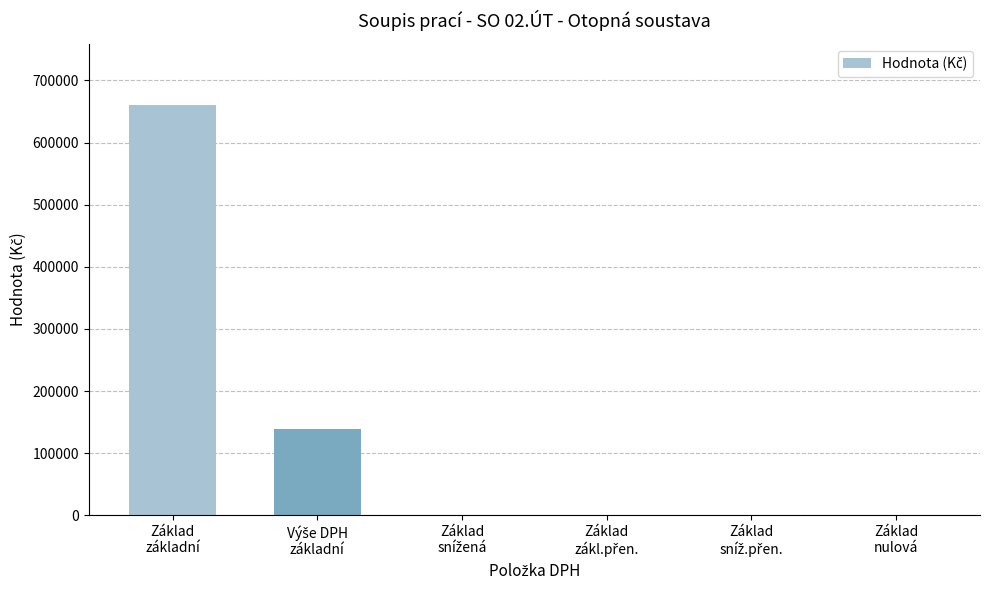

What is the sum of all values?

798195.5